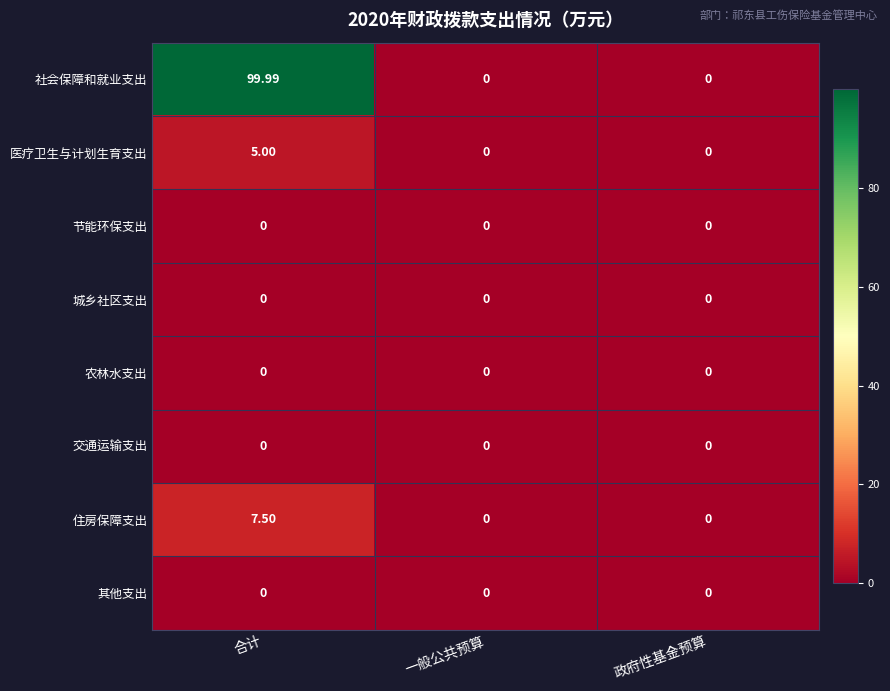

At which label does 社会保障和就业支出 reach its peak?

合计